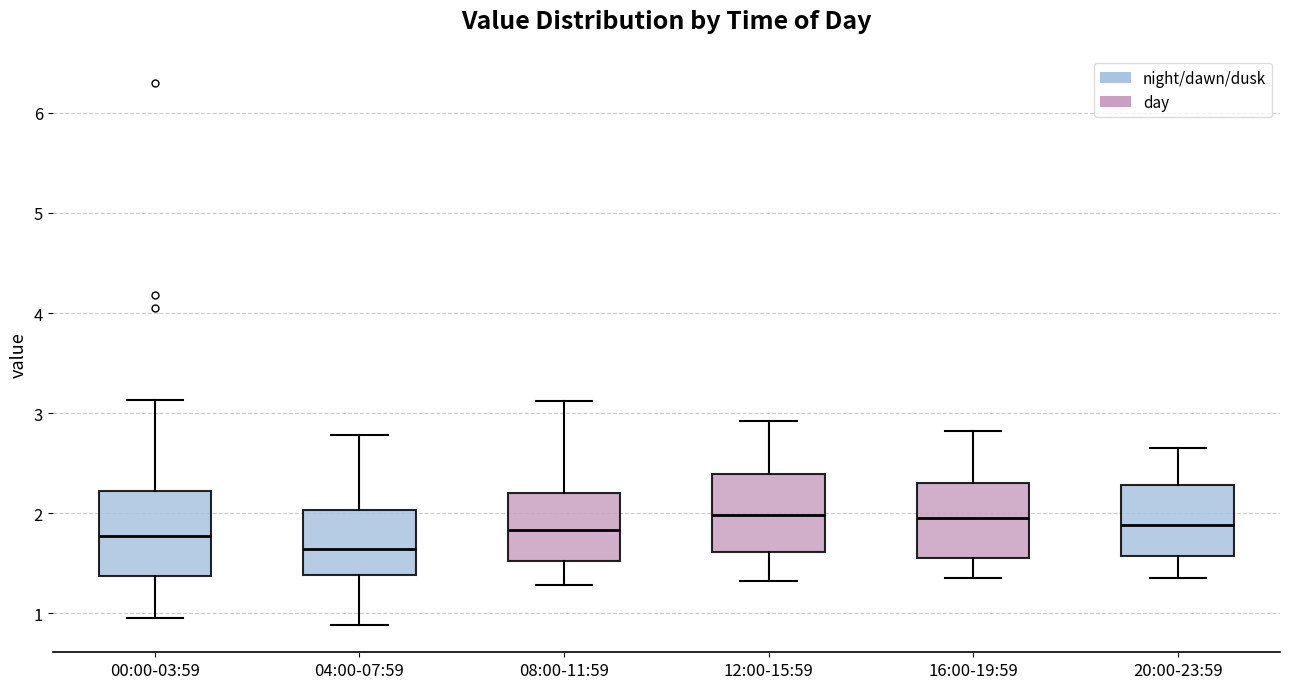

Which box's median line is the lowest?

04:00-07:59